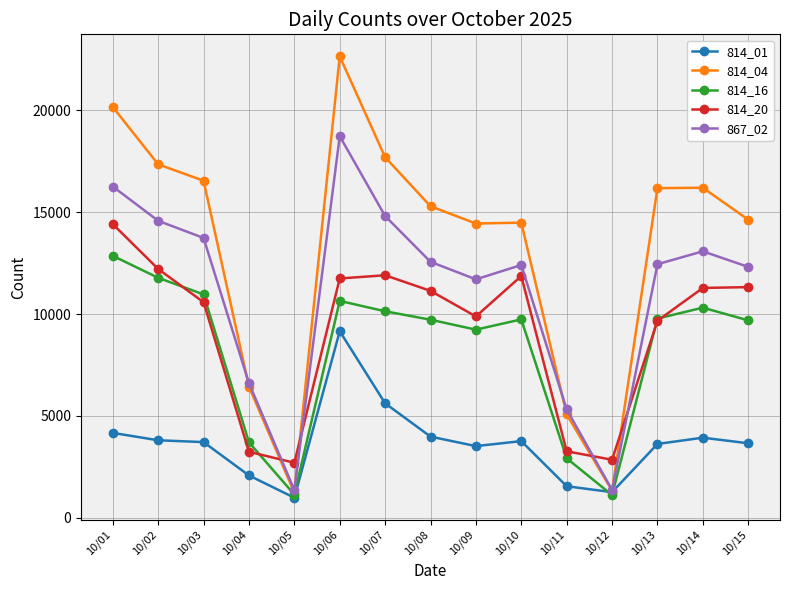

Where does the 867_02 series first go above 12448?

10/01